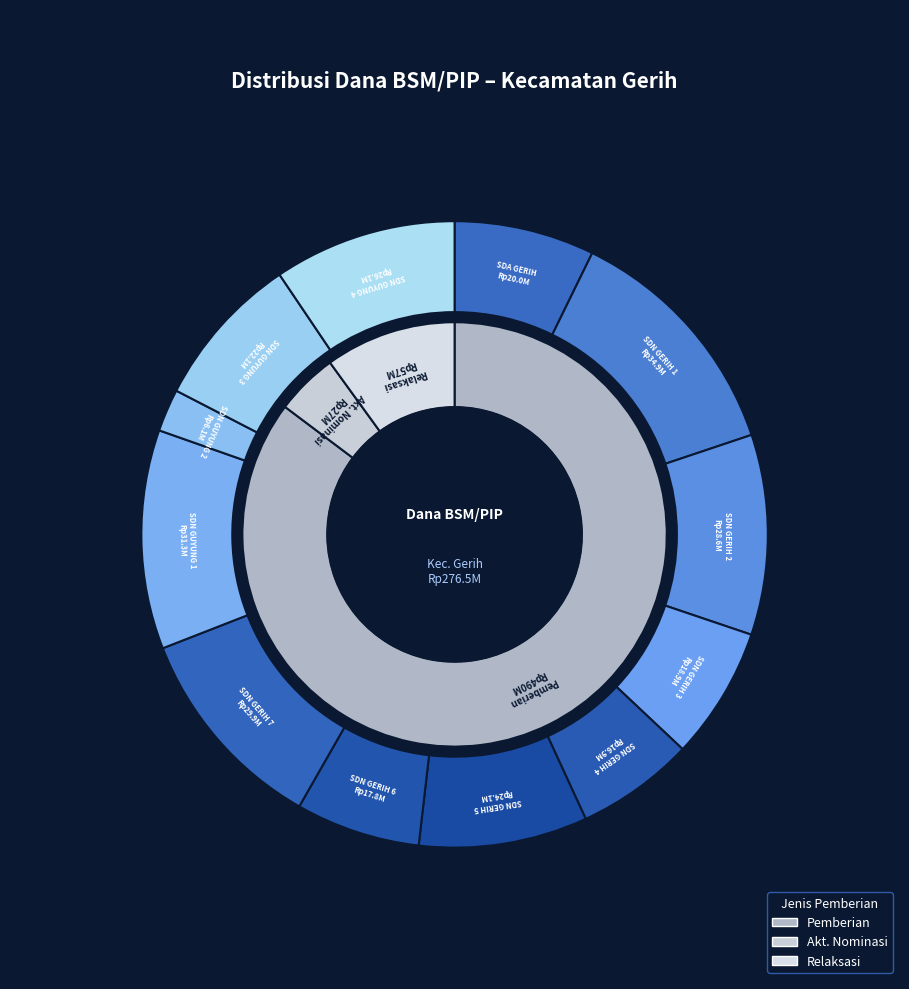

To the nearest percent, what portion does SD NEGERI GERIH 2 represent?

10%